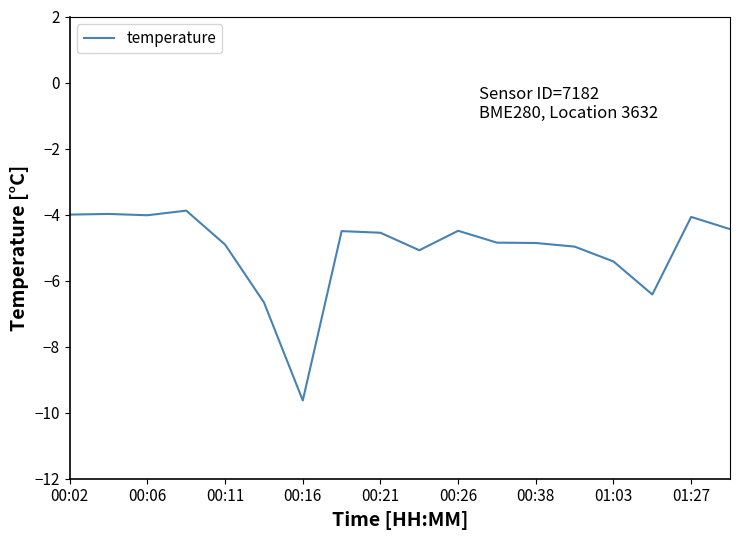

What is the smallest value displayed?

-9.6